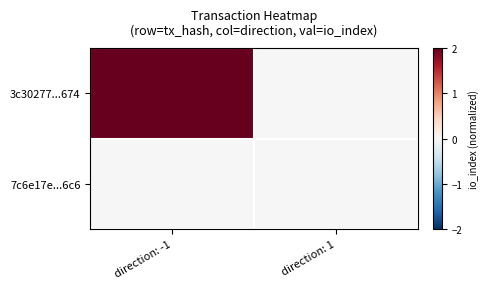

At which category does the chart reach its peak across all series?

direction: -1